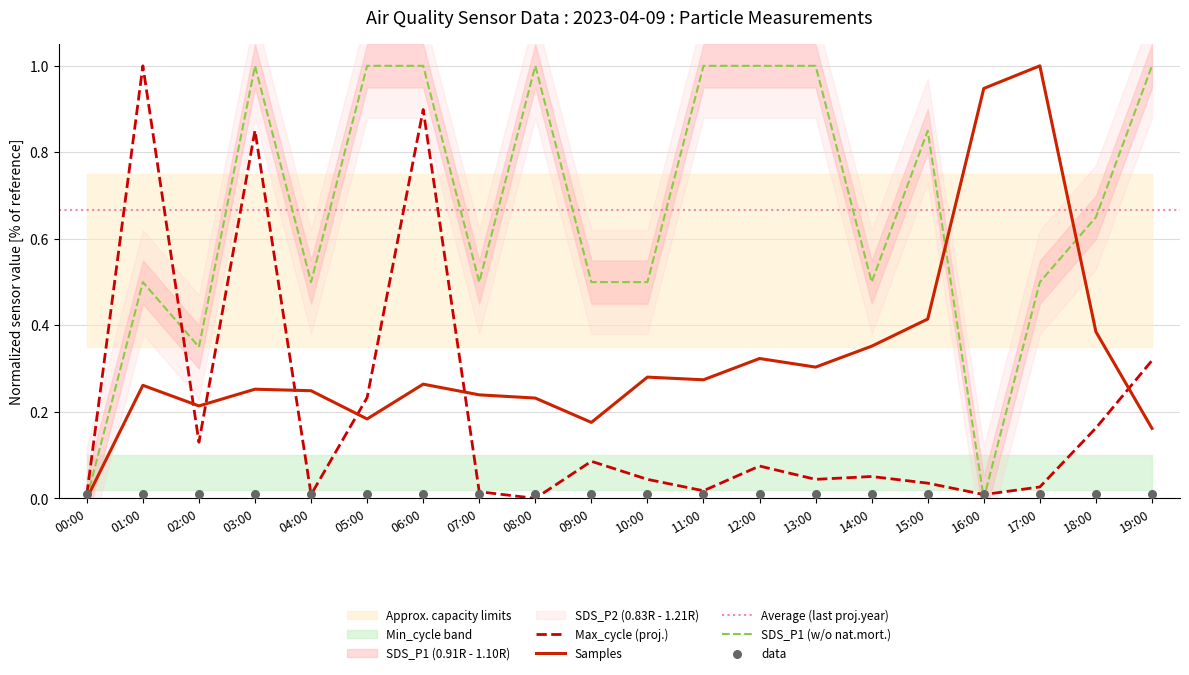

Which series contains the lowest Y value?

Samples